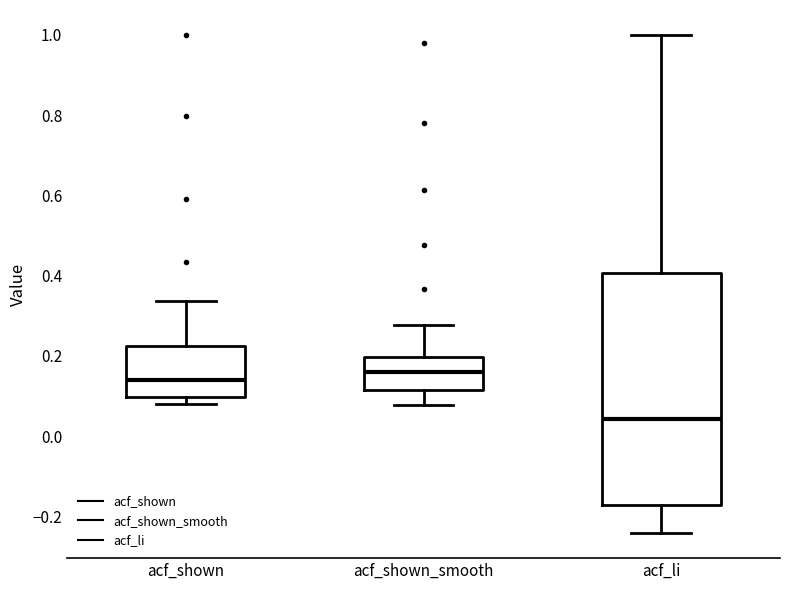

Reading left to right, transcribe this box plot: for each box, give where its median line is, the range the box spans, and where its two whiskers end, as read against the y-axis. The values are not printed on the chart, so give them approximately, as read against the axis.

acf_shown: median 0.14, box 0.10 to 0.22, whiskers 0.08 to 0.34
acf_shown_smooth: median 0.16, box 0.12 to 0.20, whiskers 0.08 to 0.28
acf_li: median 0.04, box -0.18 to 0.40, whiskers -0.24 to 1.00